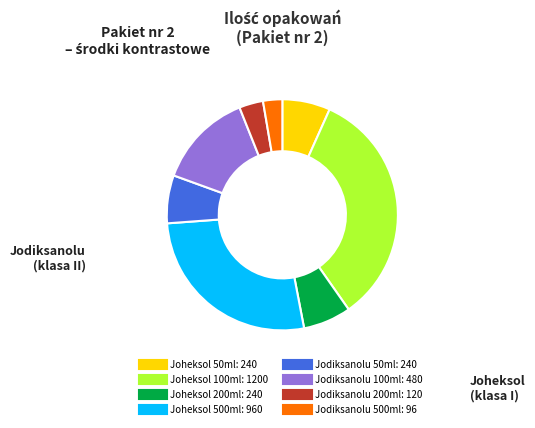

The Jodiksanolu 500ml slice represents 9% of the pie. True or false?

False